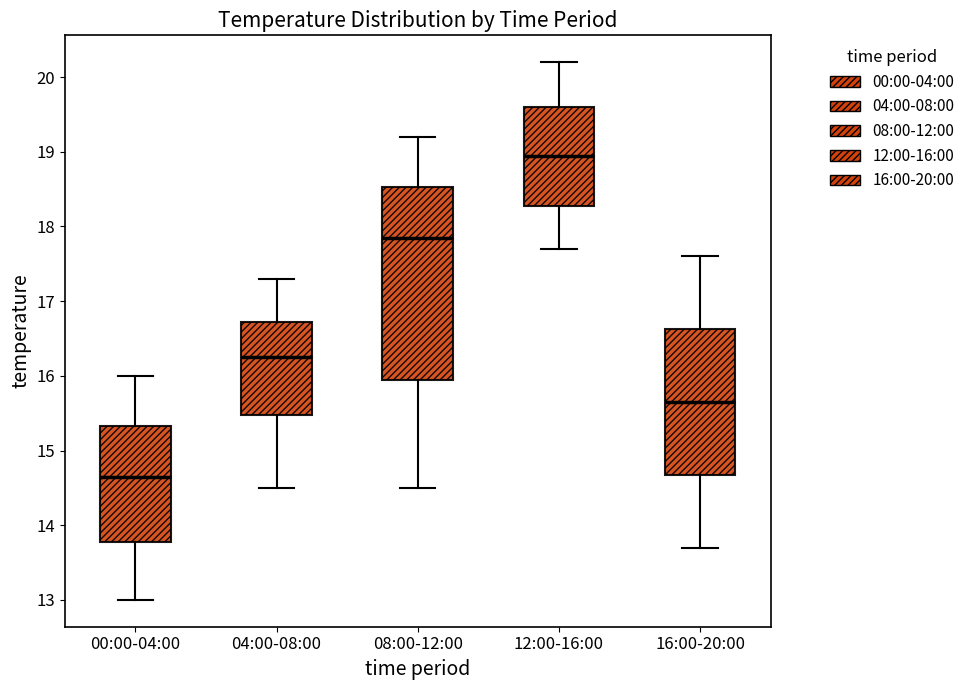

Which box's median line is the highest?

12:00-16:00